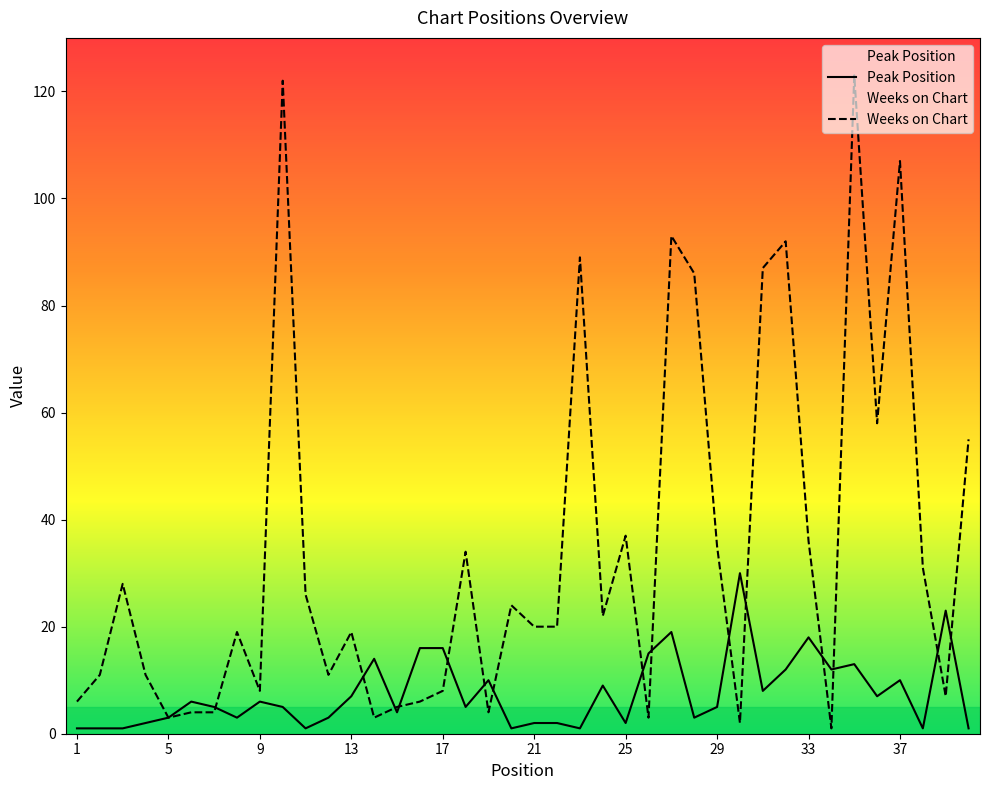

What is the total value across all series at 31?

95